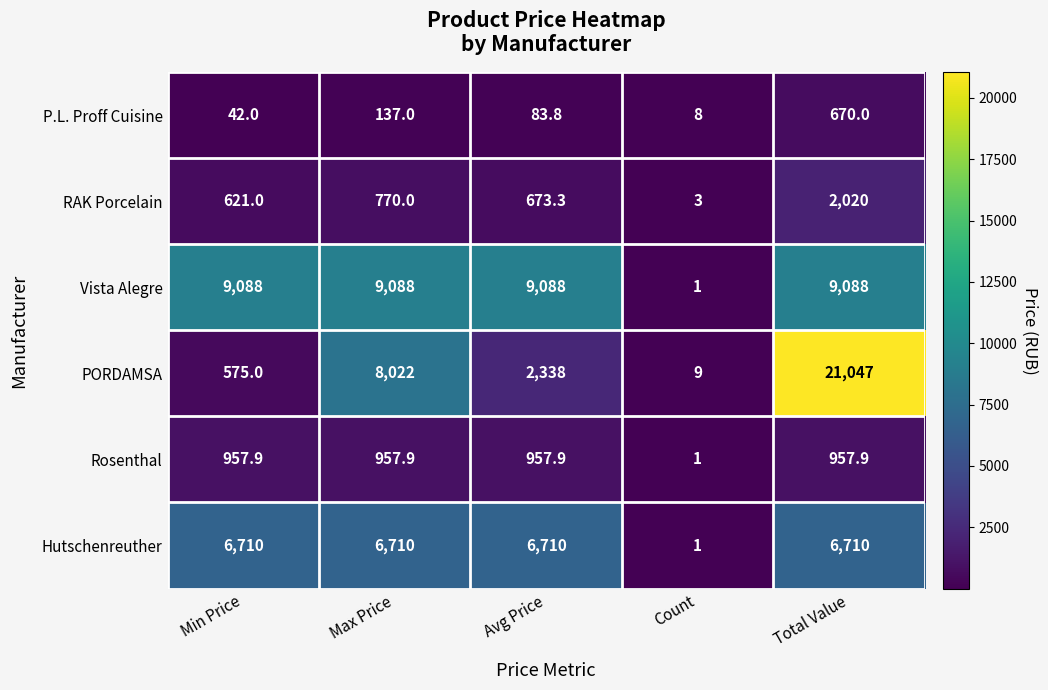

How many data points in P.L. Proff Cuisine are above 83?

3